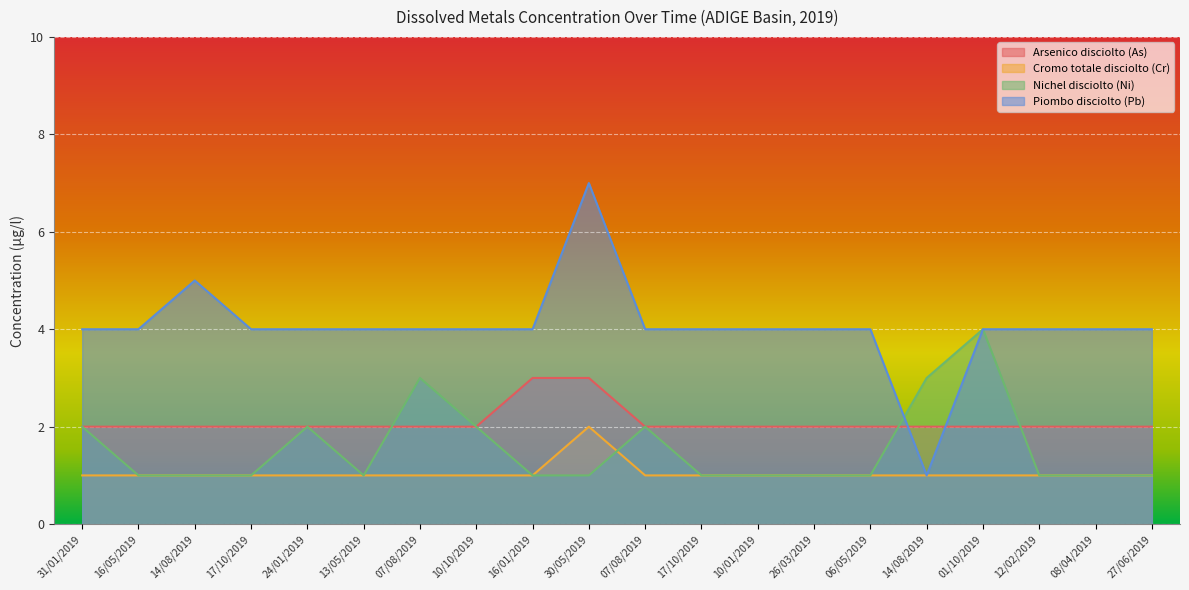

How many values in the Nichel disciolto (Ni) series exceed 1?

7